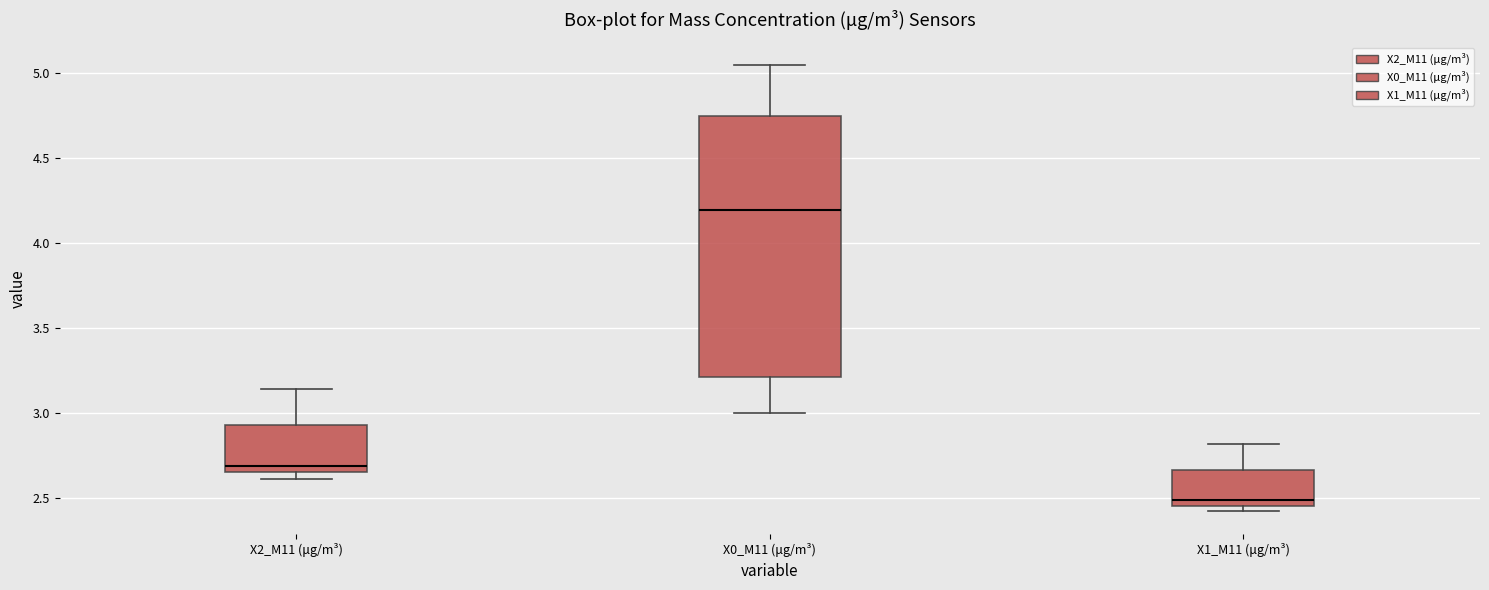

Reading left to right, transcribe this box plot: for each box, give where its median line is, the range the box spans, and where its two whiskers end, as read against the y-axis. The values are not printed on the chart, so give them approximately, as read against the axis.

X2_M11 (μg/m³): median 2.70, box 2.65 to 2.95, whiskers 2.60 to 3.15
X0_M11 (μg/m³): median 4.20, box 3.20 to 4.75, whiskers 3.00 to 5.05
X1_M11 (μg/m³): median 2.50, box 2.45 to 2.65, whiskers 2.40 to 2.80